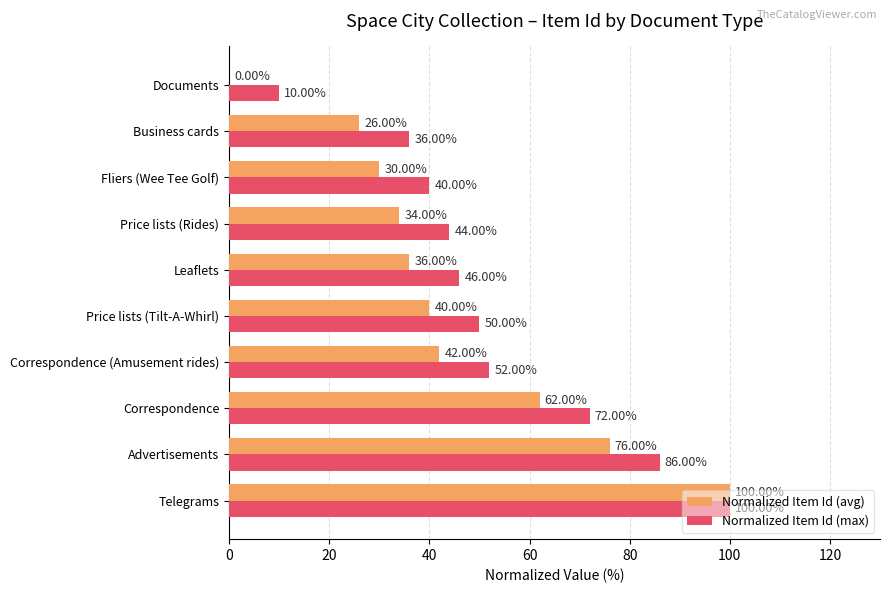

How many values in Normalized Item Id (avg) are above zero?

9